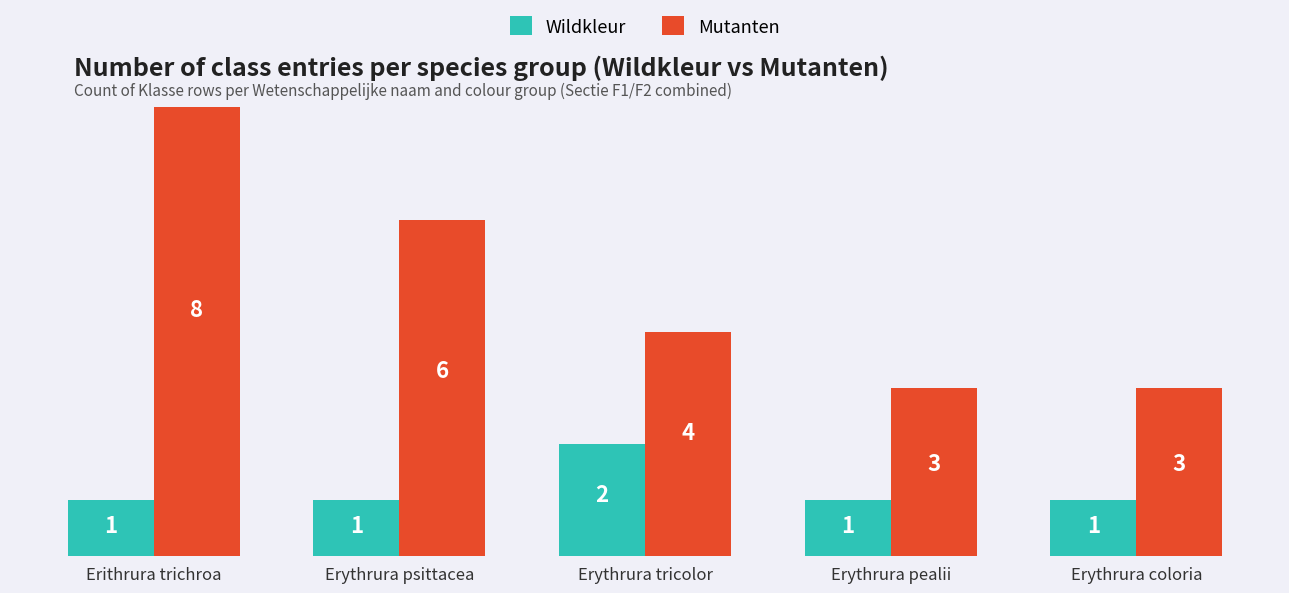

What is the lowest value of the Mutanten series?

3